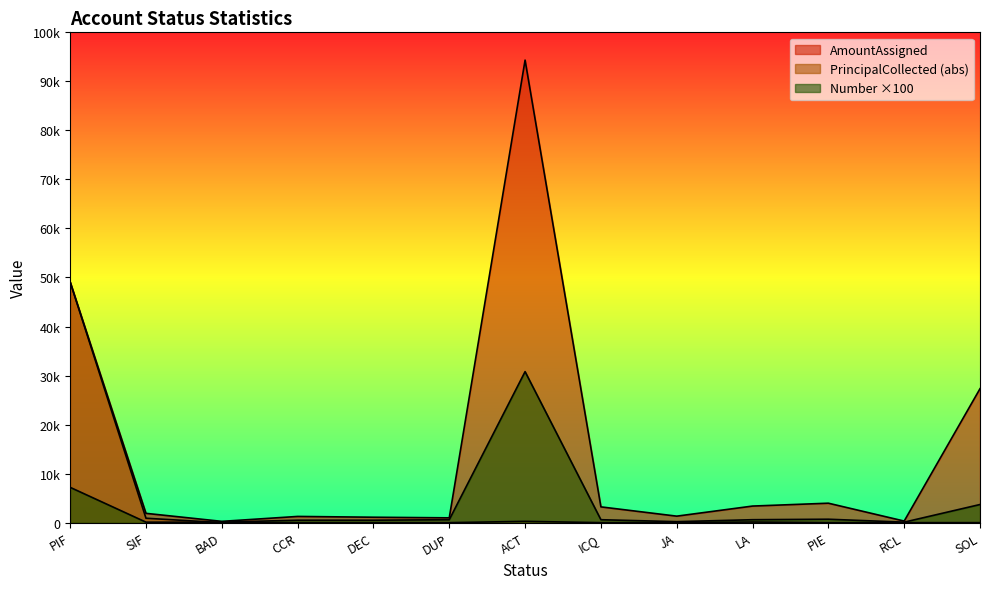

Where is the first local minimum for Number?

JA